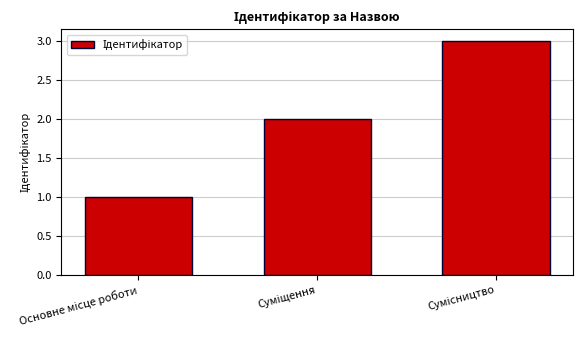

What is the sum of all values?

6